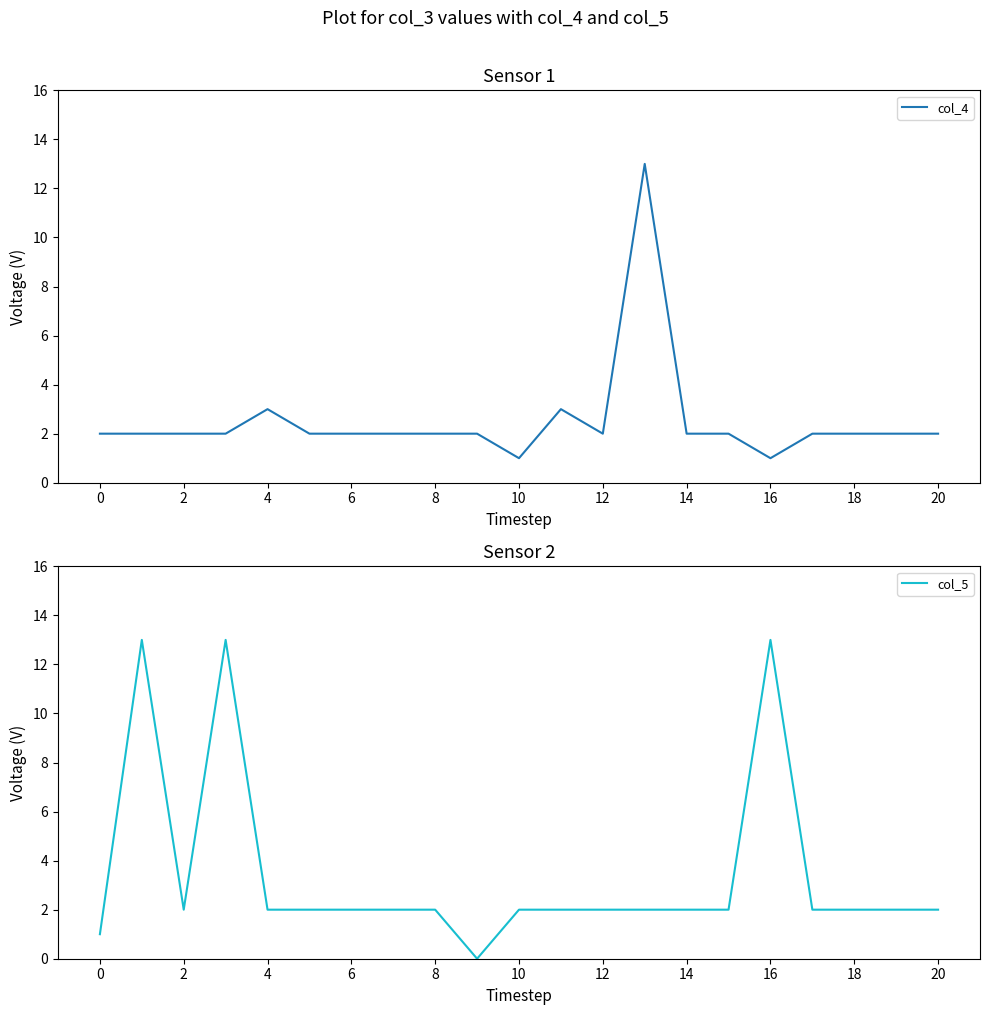

What is the maximum value for col_4?

13